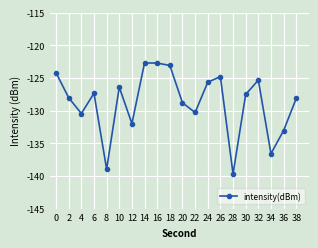

What is the average value?

-128.8